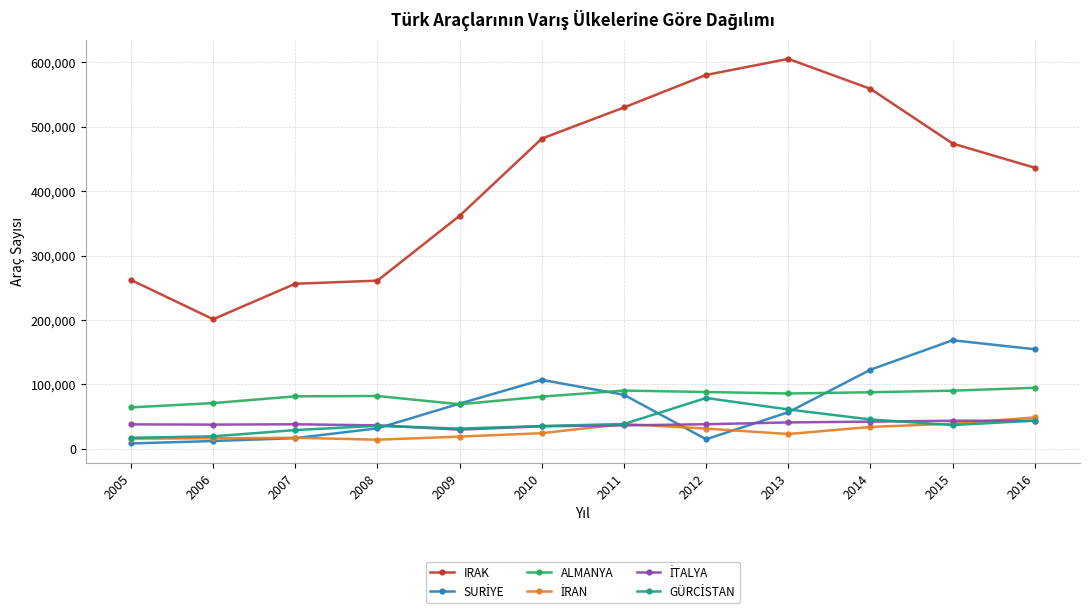

True or false: ALMANYA has more than 0 points higher than both neighbors.

True